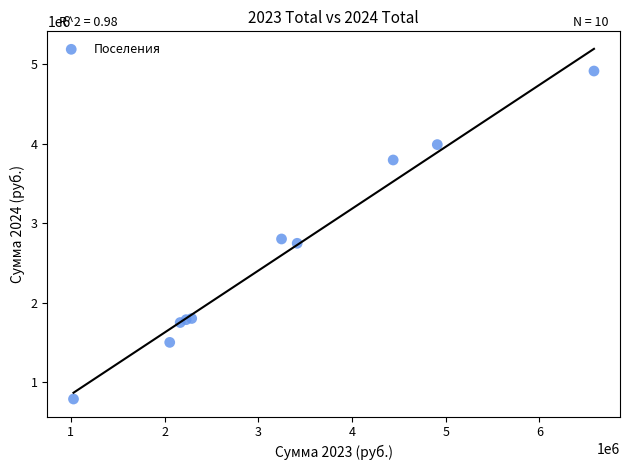

What Y value in the scatter plot is closest to 2853034?

2803358.2